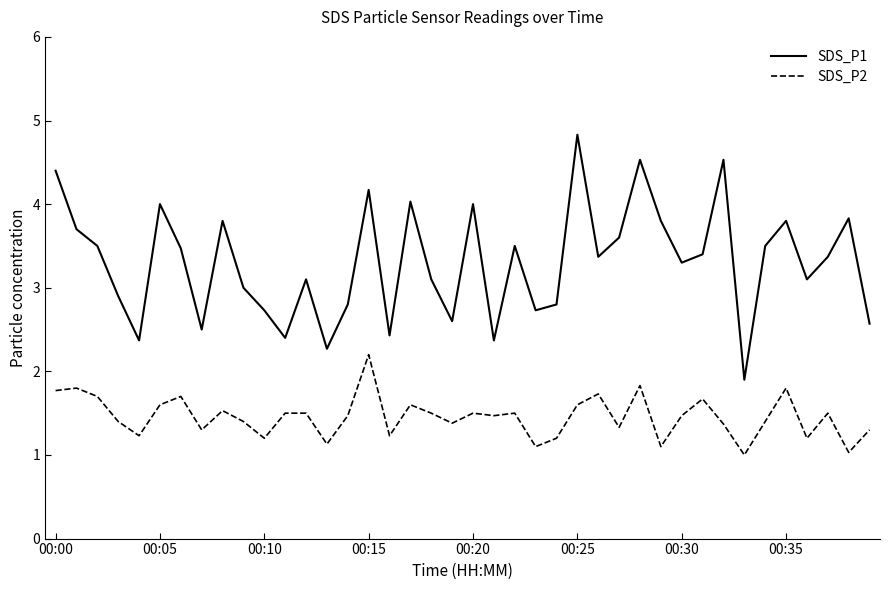

What is the difference between the maximum and minimum values in the SDS_P1 series?

2.9